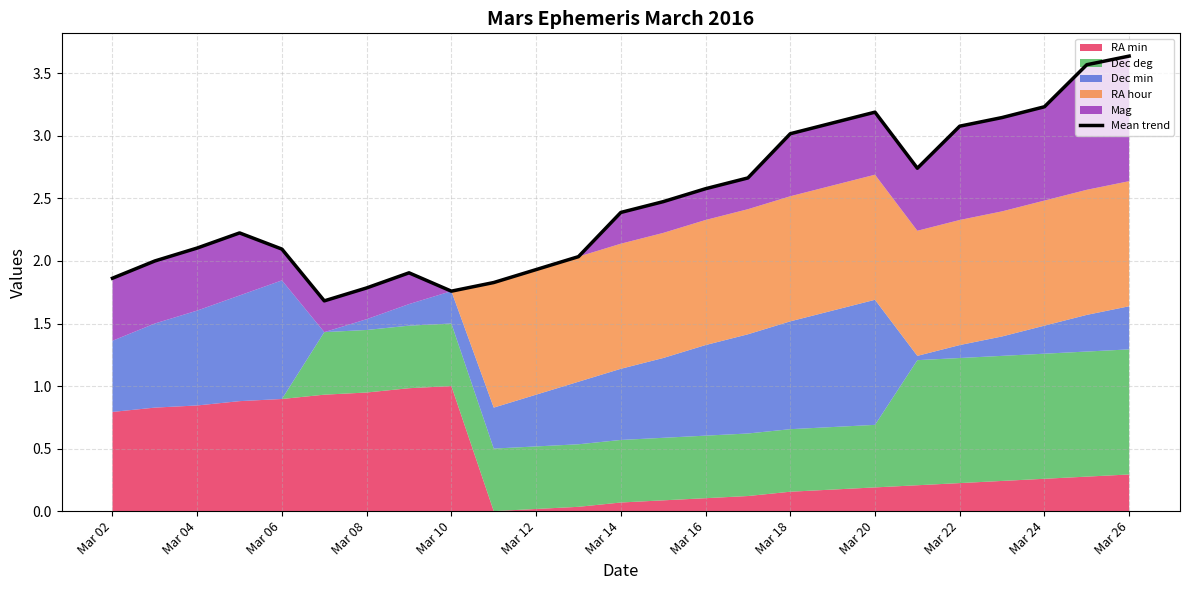

Count the number of values greater than 2.

17